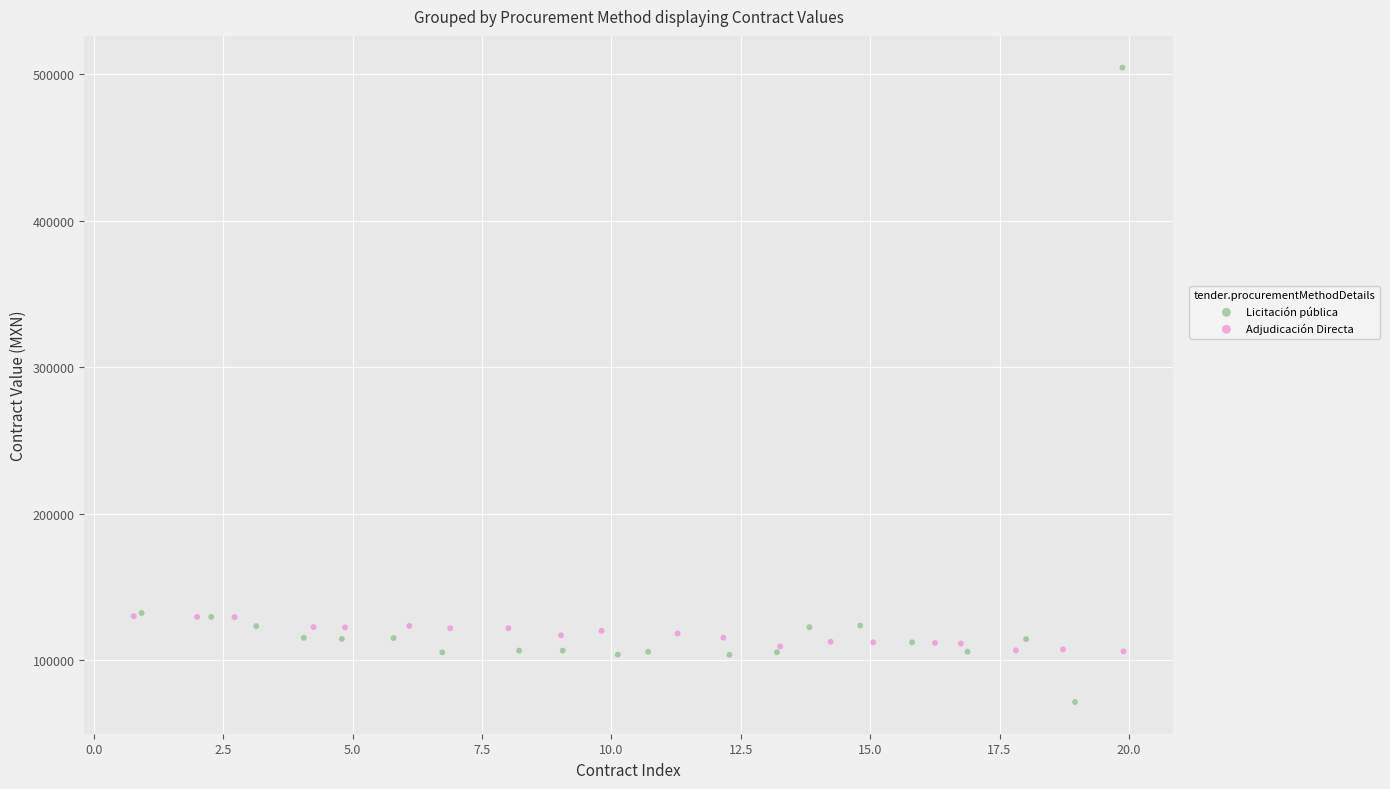

Which series reaches the maximum Y coordinate?

Licitación pública